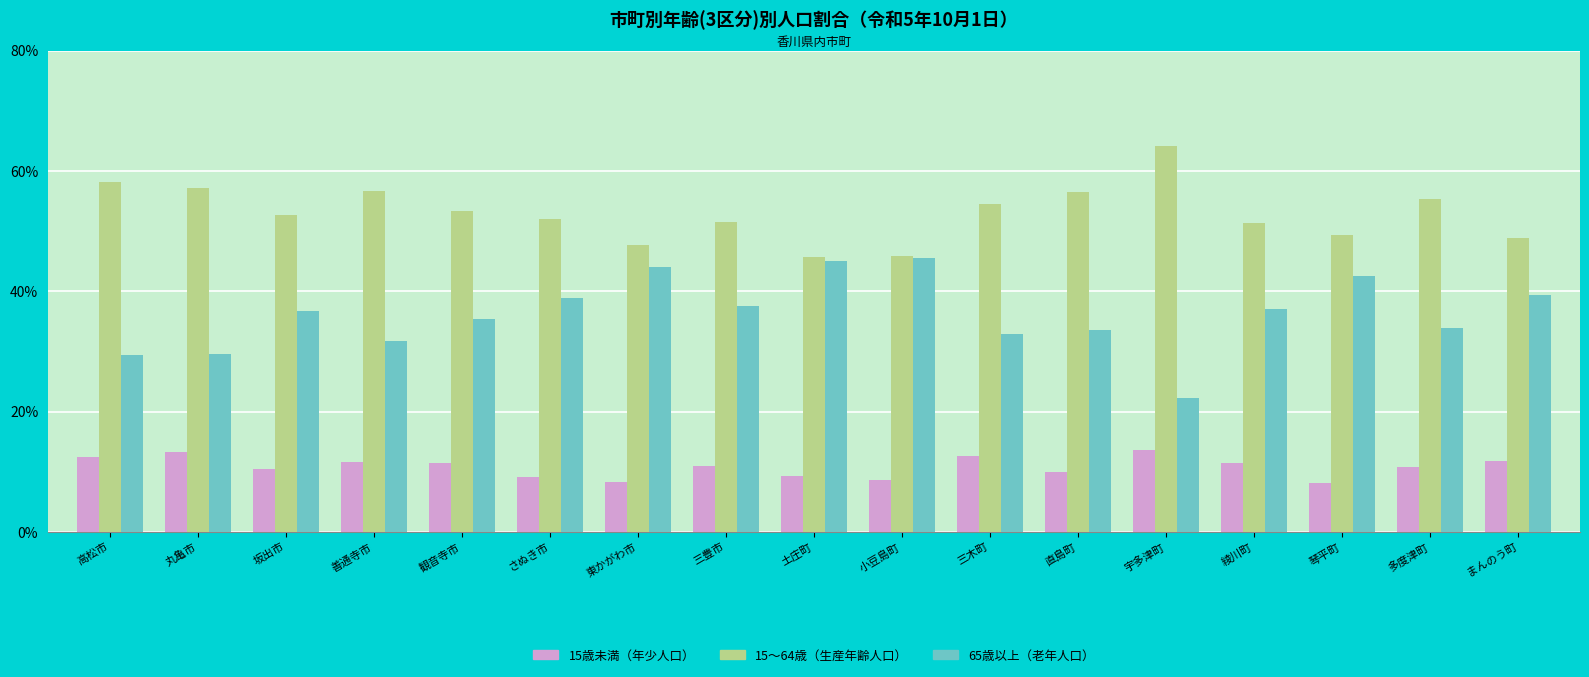

What is the sum of all 15～64歳（生産年齢人口） values?

900.6